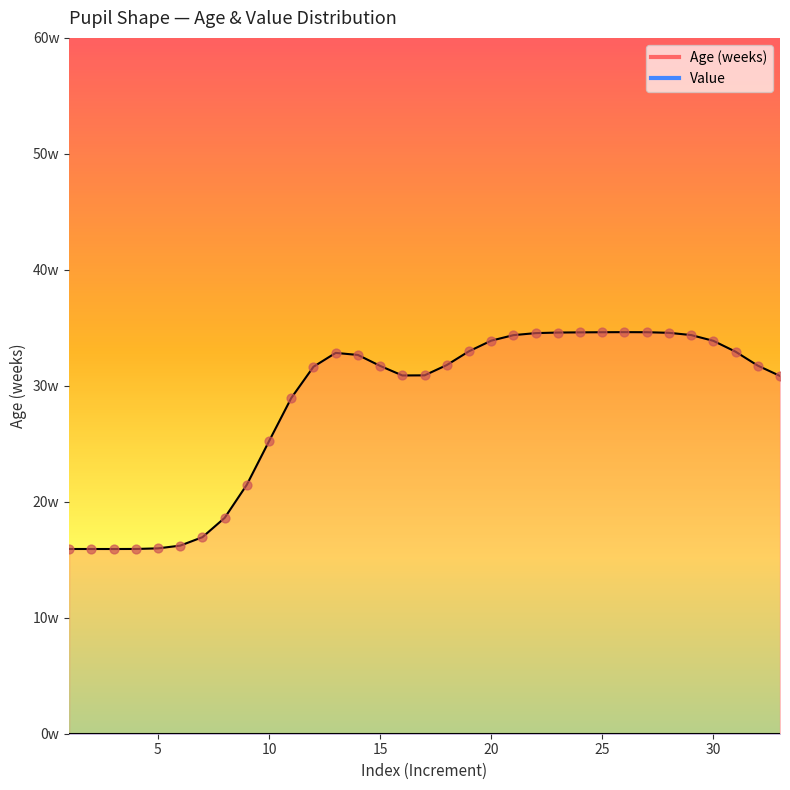

What is the total value across all series at 1?

15.9